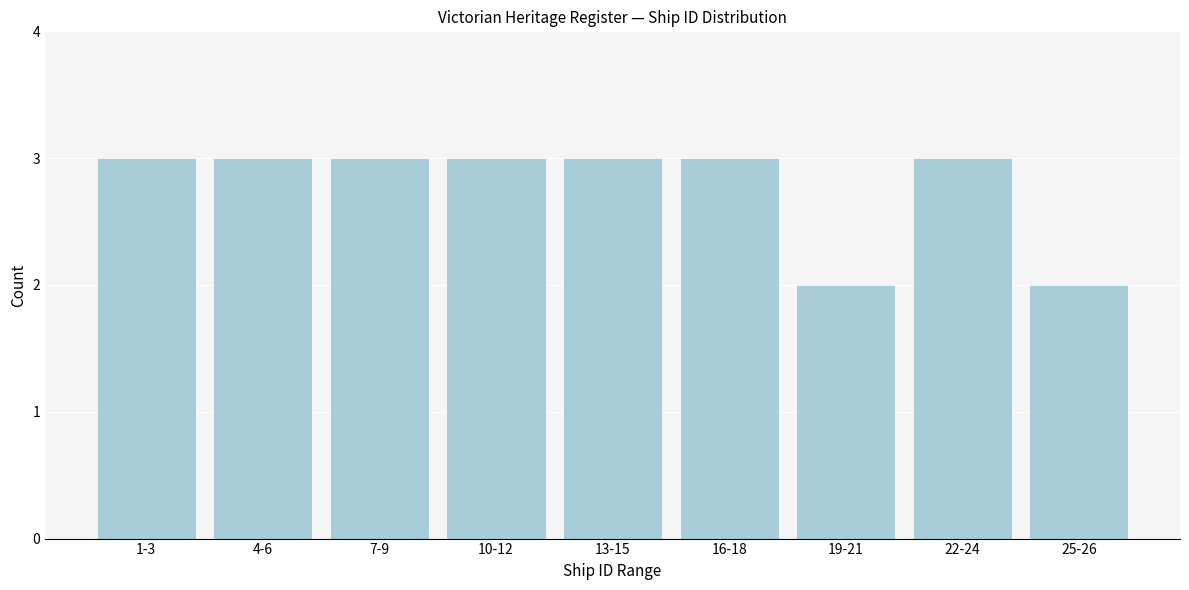

Reading right to left, transcribe all the data shown in this chart.

25-26=2	22-24=3	19-21=2	16-18=3	13-15=3	10-12=3	7-9=3	4-6=3	1-3=3